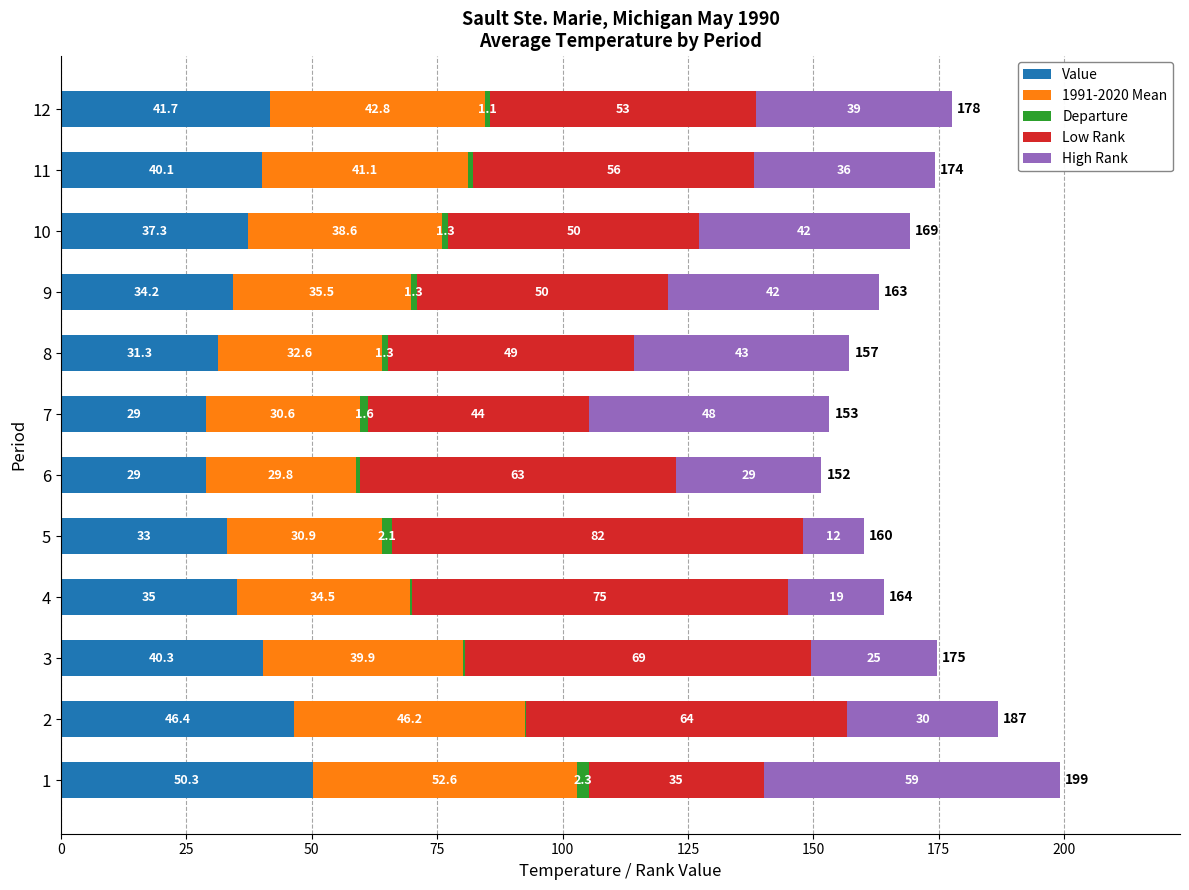

What is the total value across all series at 5?

160.0